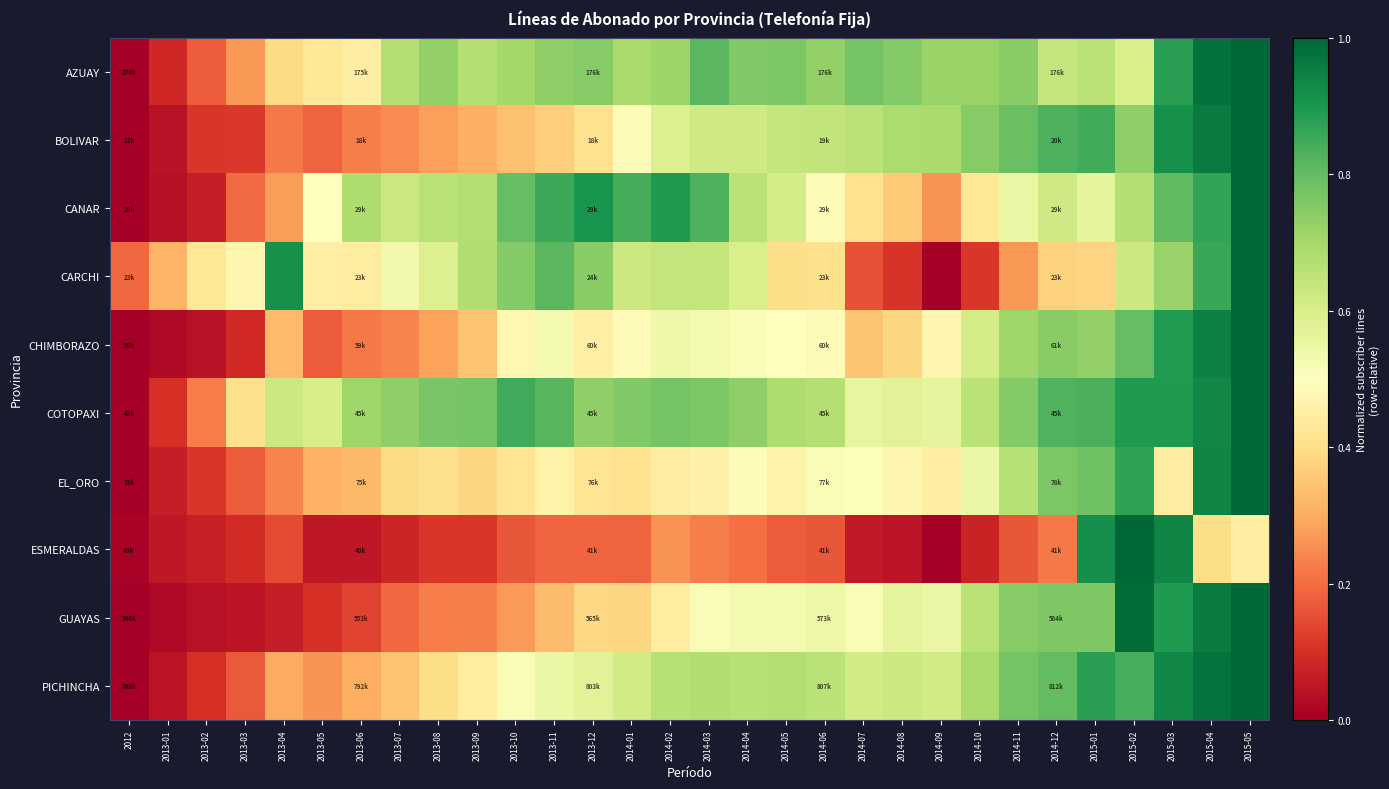

Reading left to right, what are all the values shown in this chart?

AZUAY: 2012=0.0	2013-01=0.1	2013-02=0.2	2013-03=0.3	2013-04=0.4	2013-05=0.4	2013-06=0.4	2013-07=0.7	2013-08=0.7	2013-09=0.7	2013-10=0.7	2013-11=0.7	2013-12=0.7	2014-01=0.7	2014-02=0.7	2014-03=0.8	2014-04=0.8	2014-05=0.8	2014-06=0.7	2014-07=0.8	2014-08=0.8	2014-09=0.7	2014-10=0.7	2014-11=0.7	2014-12=0.6	2015-01=0.7	2015-02=0.6	2015-03=0.9	2015-04=1.0	2015-05=1.0
BOLIVAR: 2012=0.0	2013-01=0.0	2013-02=0.1	2013-03=0.1	2013-04=0.2	2013-05=0.2	2013-06=0.2	2013-07=0.2	2013-08=0.3	2013-09=0.3	2013-10=0.3	2013-11=0.4	2013-12=0.4	2014-01=0.5	2014-02=0.6	2014-03=0.6	2014-04=0.6	2014-05=0.6	2014-06=0.6	2014-07=0.7	2014-08=0.7	2014-09=0.7	2014-10=0.7	2014-11=0.8	2014-12=0.8	2015-01=0.8	2015-02=0.7	2015-03=0.9	2015-04=1.0	2015-05=1.0
CANAR: 2012=0.0	2013-01=0.0	2013-02=0.1	2013-03=0.2	2013-04=0.3	2013-05=0.5	2013-06=0.7	2013-07=0.6	2013-08=0.7	2013-09=0.7	2013-10=0.8	2013-11=0.9	2013-12=0.9	2014-01=0.8	2014-02=0.9	2014-03=0.8	2014-04=0.7	2014-05=0.6	2014-06=0.5	2014-07=0.4	2014-08=0.4	2014-09=0.3	2014-10=0.4	2014-11=0.6	2014-12=0.6	2015-01=0.6	2015-02=0.7	2015-03=0.8	2015-04=0.9	2015-05=1.0
CARCHI: 2012=0.2	2013-01=0.3	2013-02=0.4	2013-03=0.5	2013-04=0.9	2013-05=0.5	2013-06=0.4	2013-07=0.5	2013-08=0.6	2013-09=0.7	2013-10=0.8	2013-11=0.8	2013-12=0.7	2014-01=0.6	2014-02=0.6	2014-03=0.6	2014-04=0.6	2014-05=0.4	2014-06=0.4	2014-07=0.2	2014-08=0.1	2014-09=0.0	2014-10=0.1	2014-11=0.3	2014-12=0.4	2015-01=0.4	2015-02=0.6	2015-03=0.7	2015-04=0.9	2015-05=1.0
CHIMBORAZO: 2012=0.0	2013-01=0.0	2013-02=0.0	2013-03=0.1	2013-04=0.3	2013-05=0.2	2013-06=0.2	2013-07=0.2	2013-08=0.3	2013-09=0.3	2013-10=0.5	2013-11=0.5	2013-12=0.5	2014-01=0.5	2014-02=0.5	2014-03=0.5	2014-04=0.5	2014-05=0.5	2014-06=0.5	2014-07=0.3	2014-08=0.4	2014-09=0.5	2014-10=0.6	2014-11=0.7	2014-12=0.7	2015-01=0.7	2015-02=0.8	2015-03=0.9	2015-04=0.9	2015-05=1.0
COTOPAXI: 2012=0.0	2013-01=0.1	2013-02=0.2	2013-03=0.4	2013-04=0.6	2013-05=0.6	2013-06=0.7	2013-07=0.7	2013-08=0.8	2013-09=0.8	2013-10=0.8	2013-11=0.8	2013-12=0.7	2014-01=0.8	2014-02=0.8	2014-03=0.8	2014-04=0.7	2014-05=0.7	2014-06=0.7	2014-07=0.6	2014-08=0.6	2014-09=0.6	2014-10=0.7	2014-11=0.8	2014-12=0.8	2015-01=0.8	2015-02=0.9	2015-03=0.9	2015-04=0.9	2015-05=1.0
EL_ORO: 2012=0.0	2013-01=0.1	2013-02=0.1	2013-03=0.2	2013-04=0.2	2013-05=0.3	2013-06=0.3	2013-07=0.4	2013-08=0.4	2013-09=0.4	2013-10=0.4	2013-11=0.5	2013-12=0.4	2014-01=0.4	2014-02=0.4	2014-03=0.5	2014-04=0.5	2014-05=0.5	2014-06=0.5	2014-07=0.5	2014-08=0.5	2014-09=0.4	2014-10=0.5	2014-11=0.7	2014-12=0.8	2015-01=0.8	2015-02=0.9	2015-03=0.4	2015-04=0.9	2015-05=1.0
ESMERALDAS: 2012=0.0	2013-01=0.1	2013-02=0.1	2013-03=0.1	2013-04=0.1	2013-05=0.1	2013-06=0.1	2013-07=0.1	2013-08=0.1	2013-09=0.1	2013-10=0.2	2013-11=0.2	2013-12=0.2	2014-01=0.2	2014-02=0.3	2014-03=0.2	2014-04=0.2	2014-05=0.2	2014-06=0.2	2014-07=0.1	2014-08=0.0	2014-09=0.0	2014-10=0.1	2014-11=0.2	2014-12=0.2	2015-01=0.9	2015-02=1.0	2015-03=0.9	2015-04=0.4	2015-05=0.4
GUAYAS: 2012=0.0	2013-01=0.0	2013-02=0.0	2013-03=0.0	2013-04=0.1	2013-05=0.1	2013-06=0.1	2013-07=0.2	2013-08=0.2	2013-09=0.2	2013-10=0.3	2013-11=0.3	2013-12=0.4	2014-01=0.4	2014-02=0.4	2014-03=0.5	2014-04=0.5	2014-05=0.5	2014-06=0.5	2014-07=0.5	2014-08=0.6	2014-09=0.6	2014-10=0.7	2014-11=0.7	2014-12=0.8	2015-01=0.8	2015-02=1.0	2015-03=0.9	2015-04=1.0	2015-05=1.0
PICHINCHA: 2012=0.0	2013-01=0.0	2013-02=0.1	2013-03=0.2	2013-04=0.3	2013-05=0.3	2013-06=0.3	2013-07=0.3	2013-08=0.4	2013-09=0.4	2013-10=0.5	2013-11=0.5	2013-12=0.6	2014-01=0.6	2014-02=0.7	2014-03=0.7	2014-04=0.7	2014-05=0.7	2014-06=0.7	2014-07=0.6	2014-08=0.6	2014-09=0.6	2014-10=0.7	2014-11=0.8	2014-12=0.8	2015-01=0.9	2015-02=0.8	2015-03=0.9	2015-04=1.0	2015-05=1.0